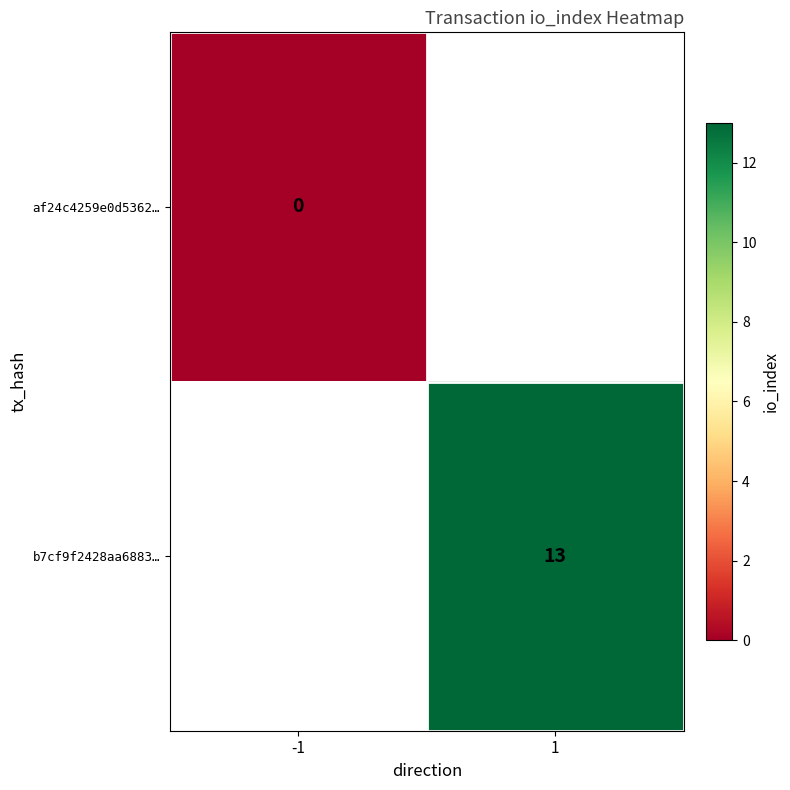

The b7cf9f2428aa6883… series shows 5 at 1. True or false?

False